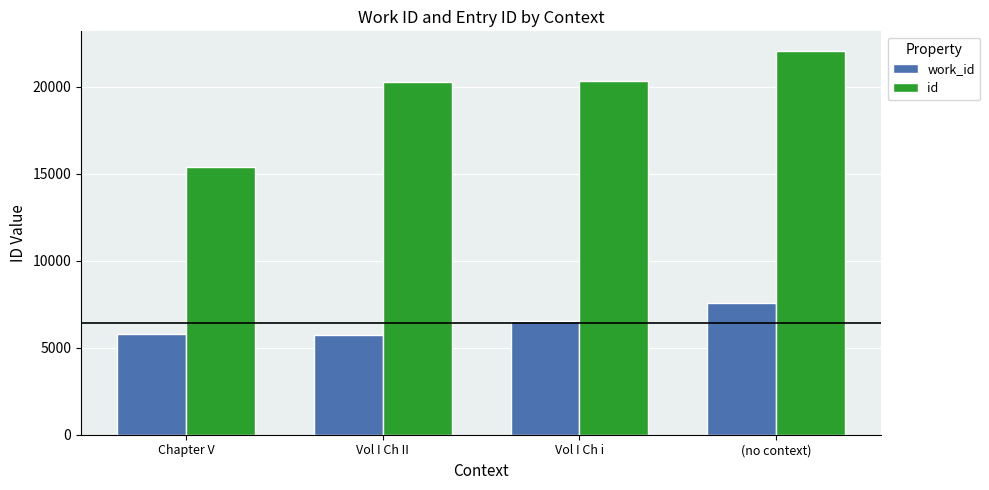

How many groups of bars are there?

4